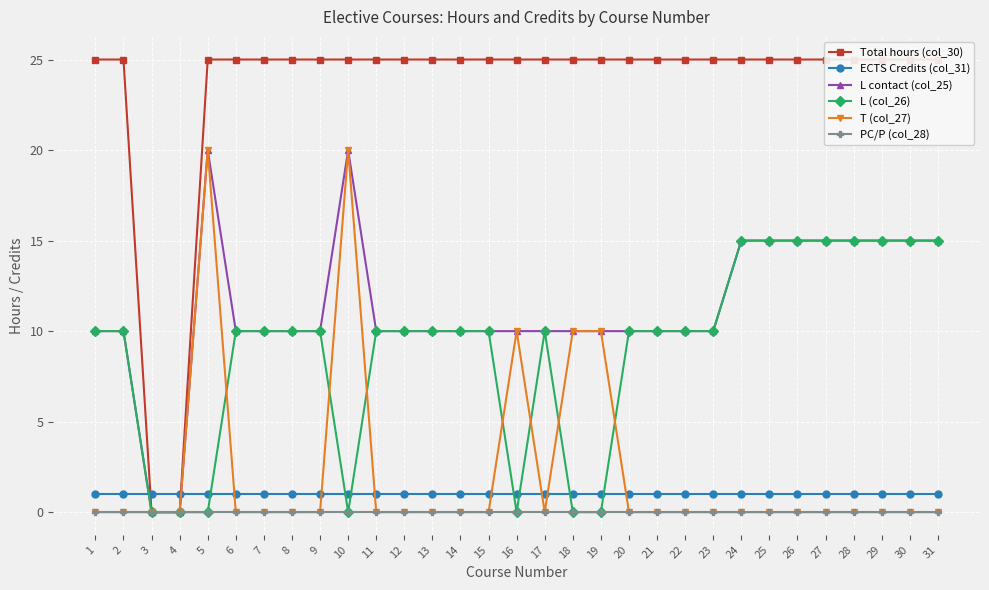

Which series has the widest spread of values?

Total hours (col_30)